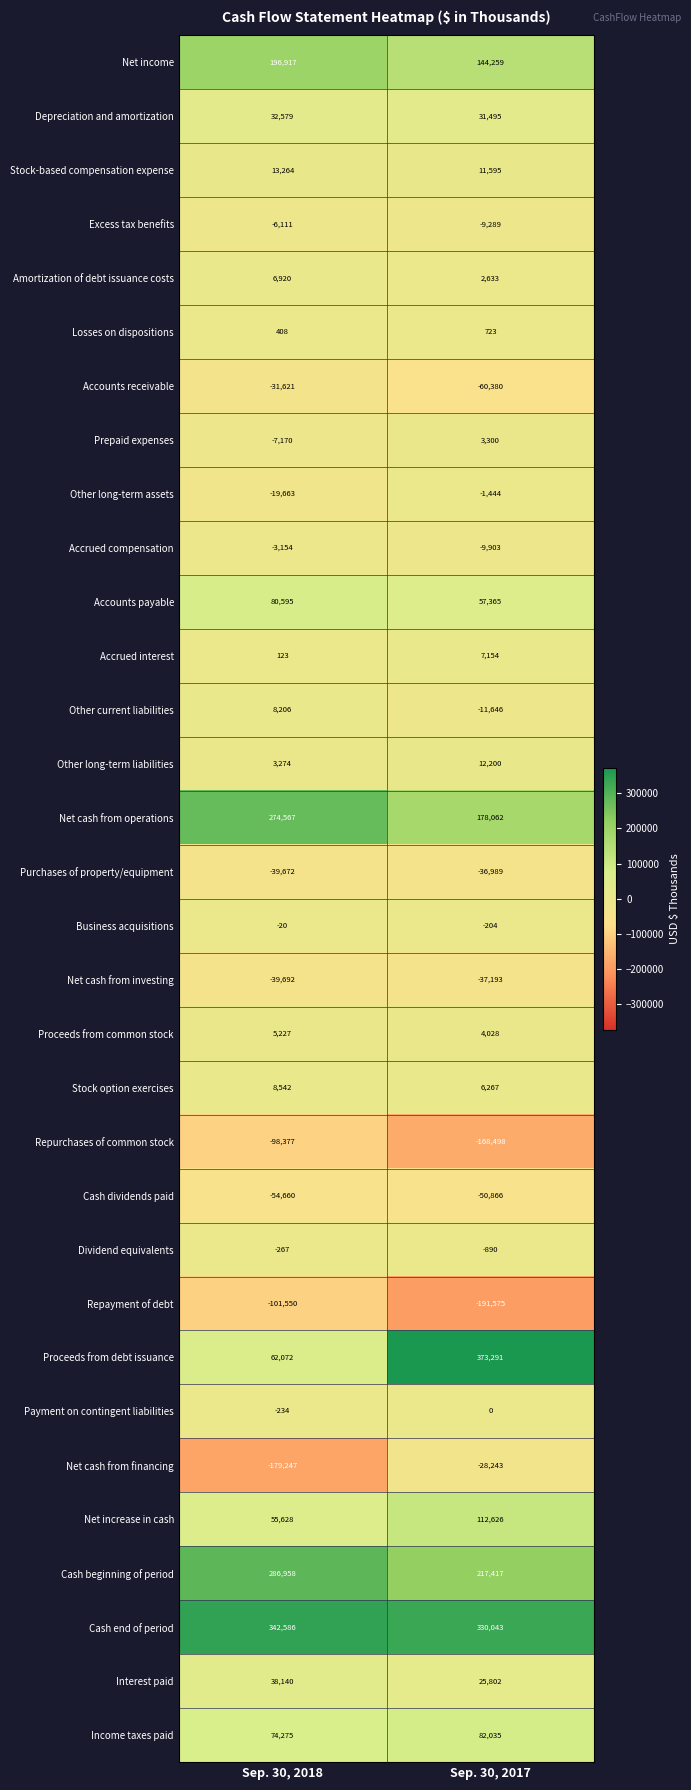

Is it true that Payment on contingent liabilities equals -55 at Sep. 30, 2018?

False